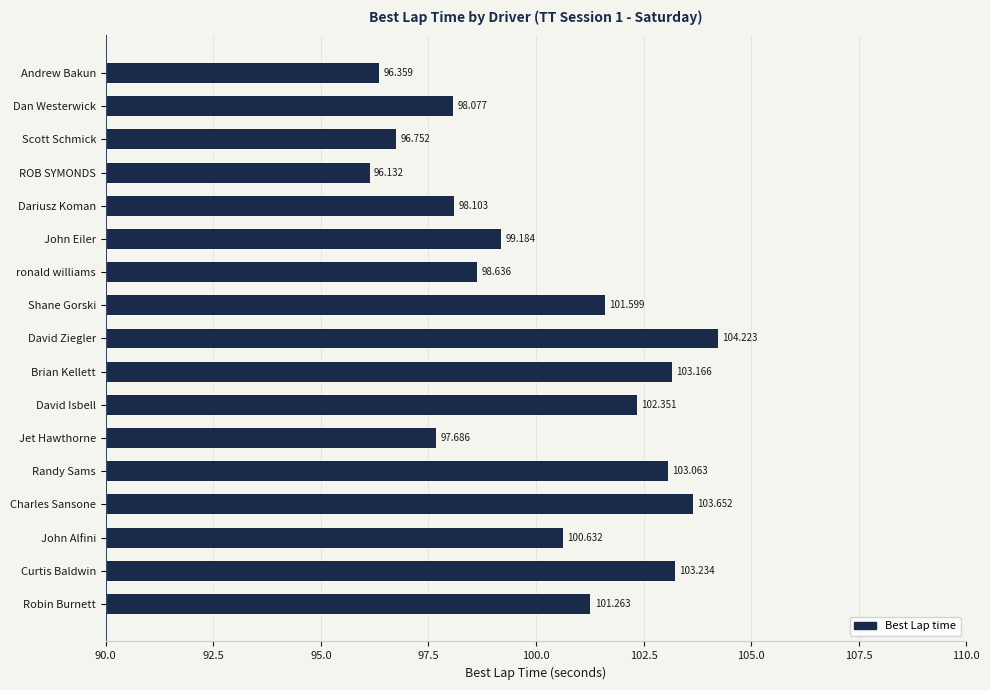

Which label corresponds to the largest value in the chart?

David Ziegler